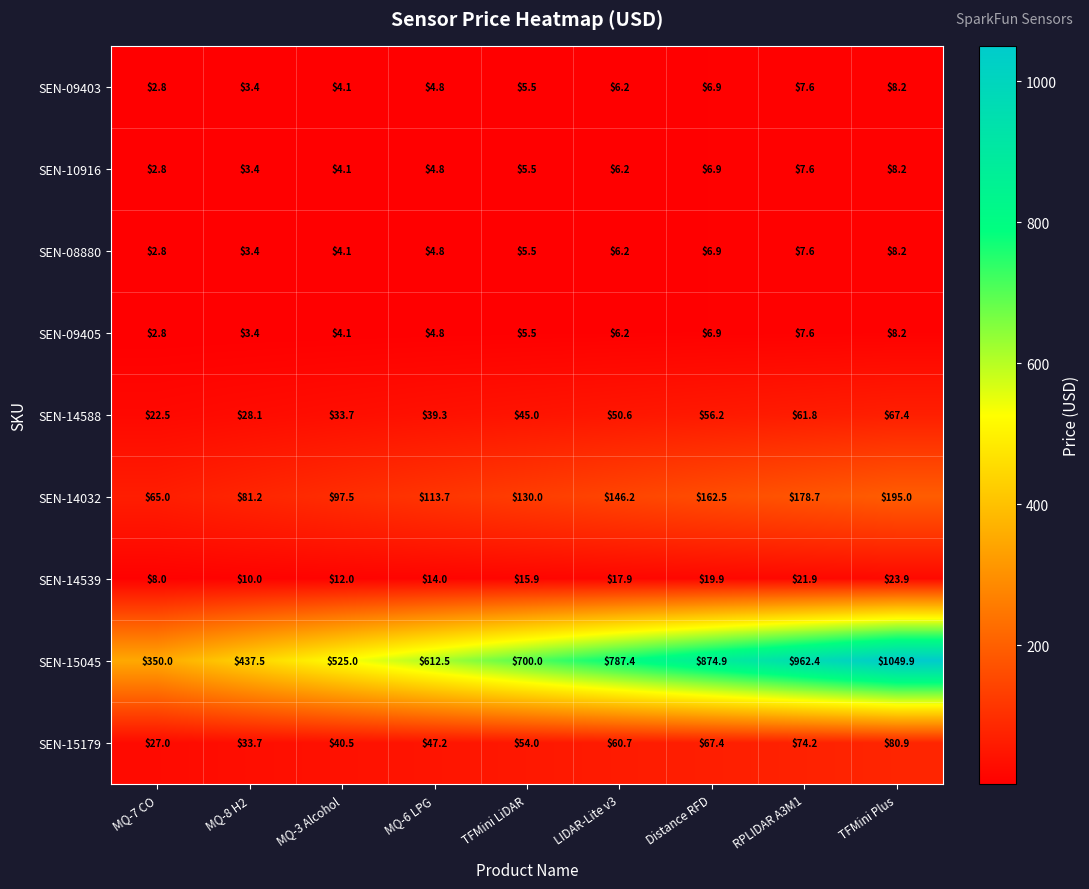

Is it true that SEN-15045 equals 350.0 at MQ-7 CO?

True